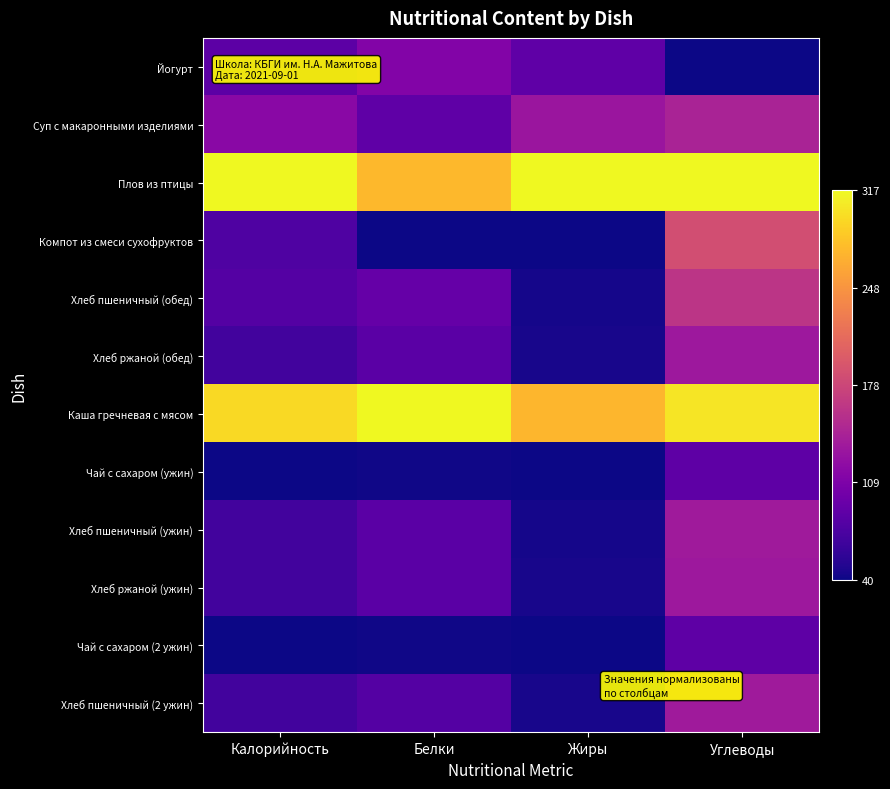

Rank the series by their maximum value, from lowest to highest.

Чай с сахаром (ужин), Чай с сахаром (2 ужин), Йогурт, Хлеб ржаной (обед), Хлеб ржаной (ужин), Хлеб пшеничный (ужин), Хлеб пшеничный (2 ужин), Суп с макаронными изделиями, Хлеб пшеничный (обед), Компот из смеси сухофруктов, Плов из птицы, Каша гречневая с мясом